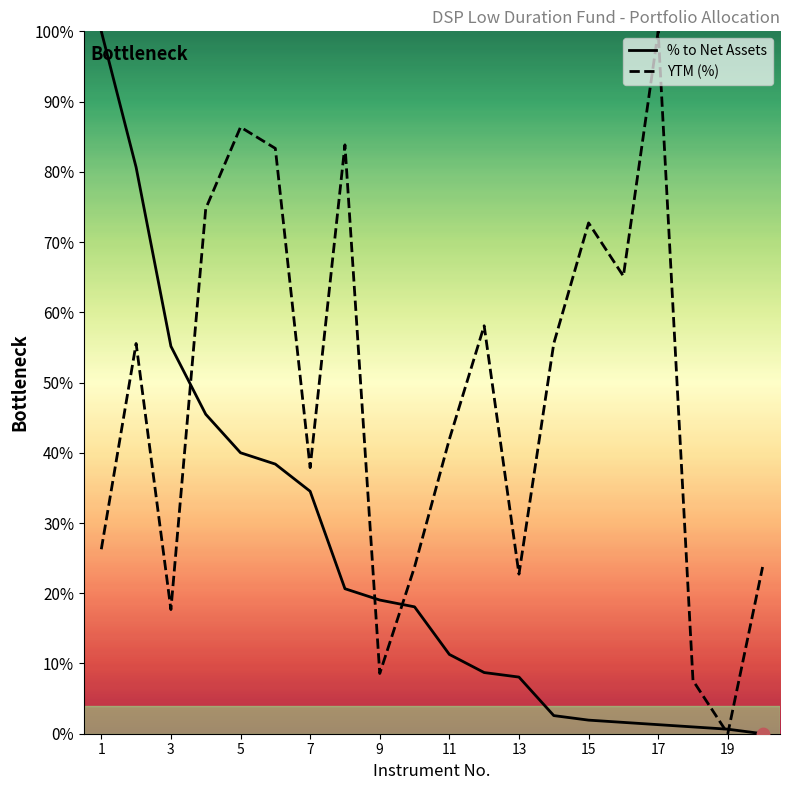

What are all the series names shown in the legend?

% to Net Assets, YTM (%)